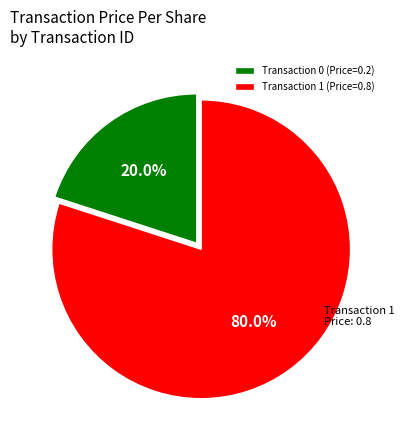

How much of the chart is everything except Transaction 1 (Price=0.8)?

20.0%